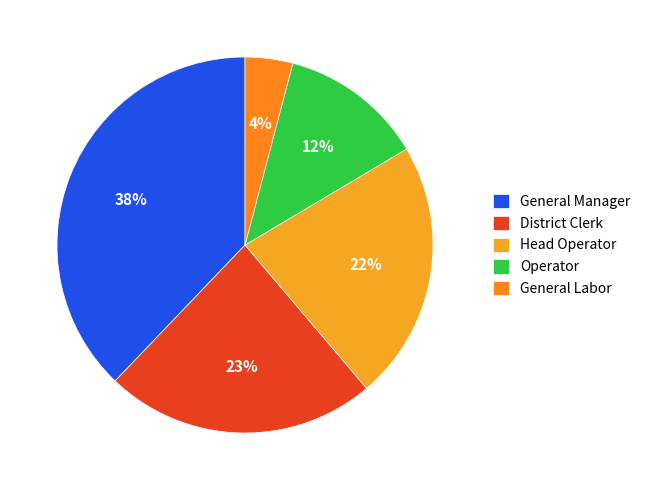

Does any single category account for the majority?

No